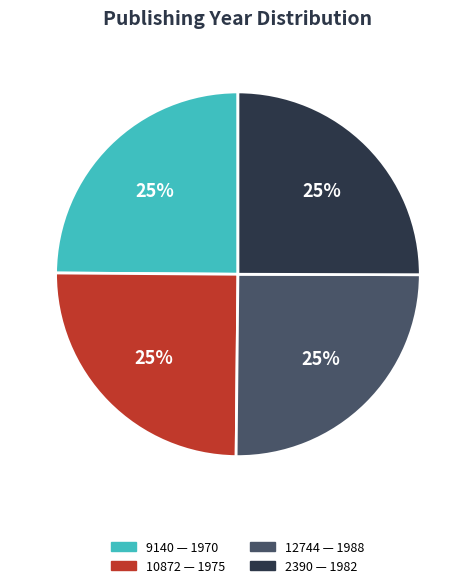

Is there any slice that represents more than half of the pie?

No